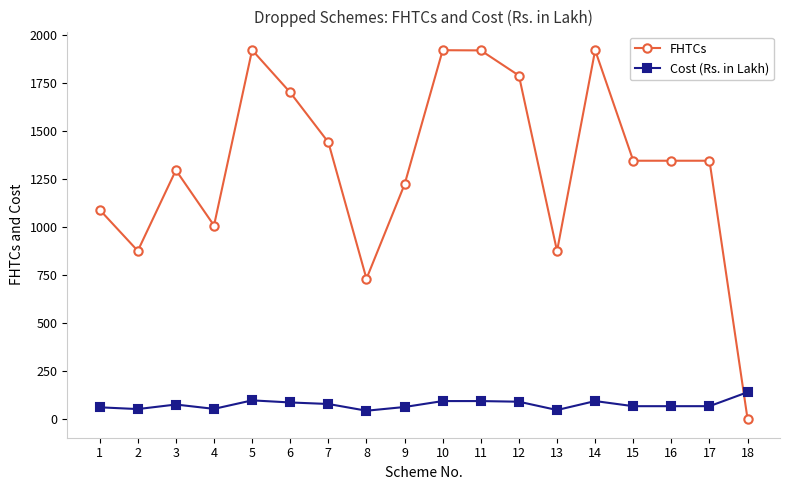

Which series has the largest total across all categories?

FHTCs